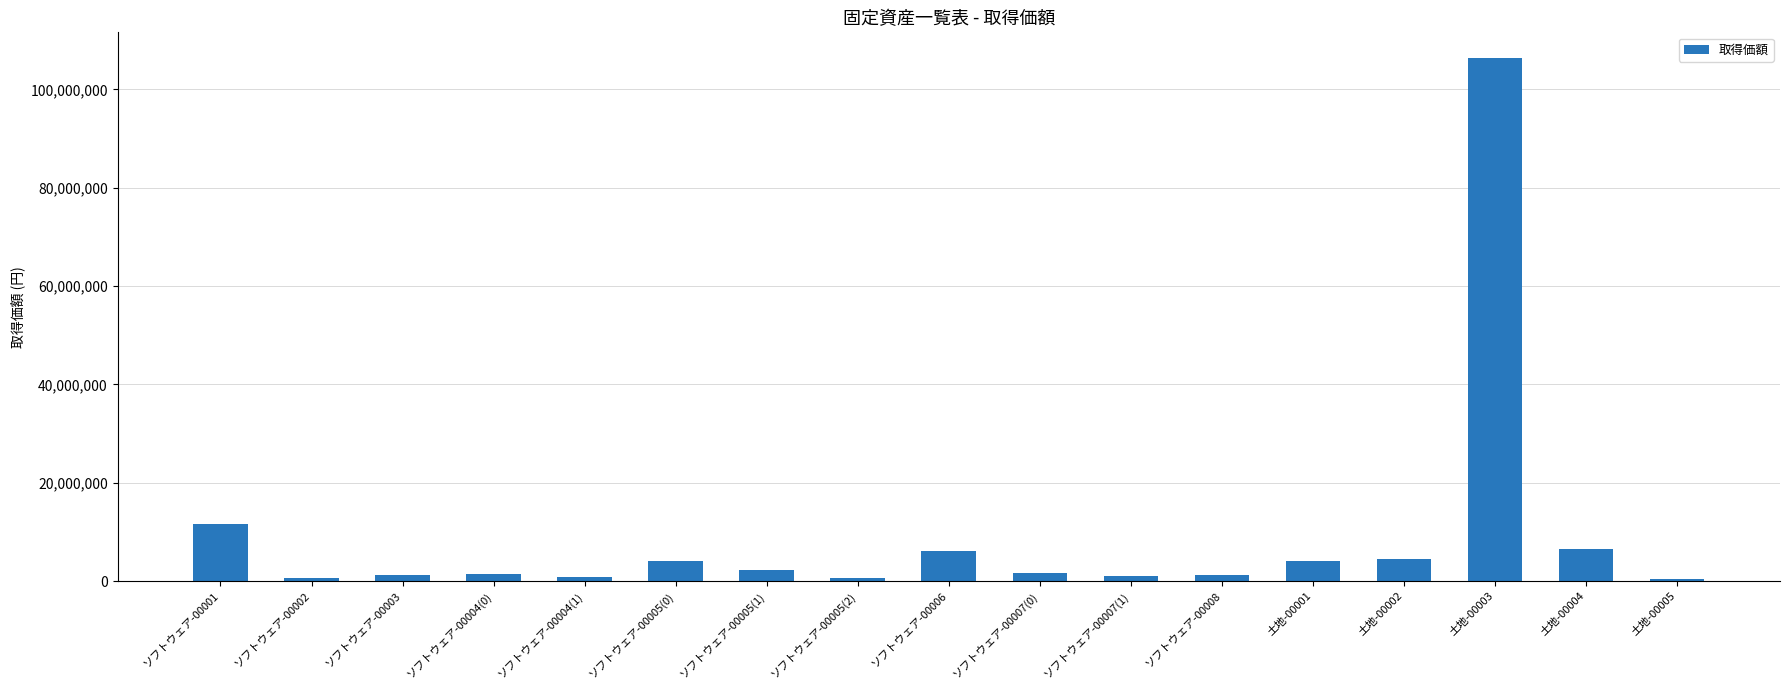

What is the difference between the maximum and minimum values?

105801642